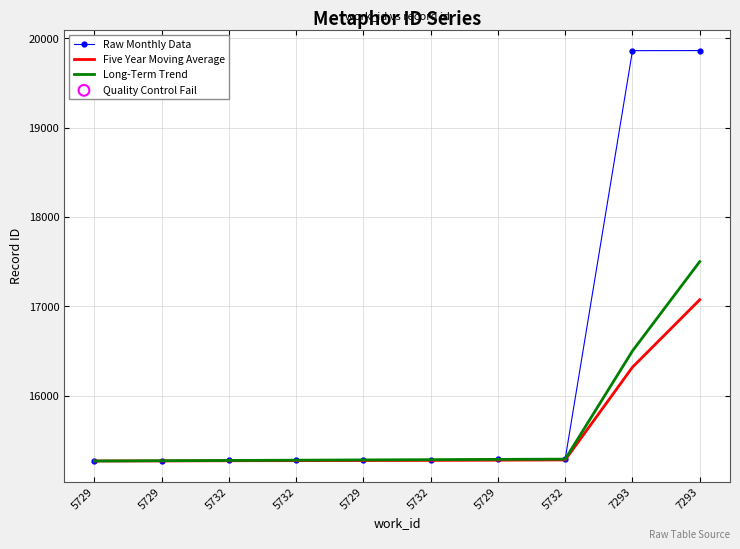

What is the total value across all series at 5729?

45804.0